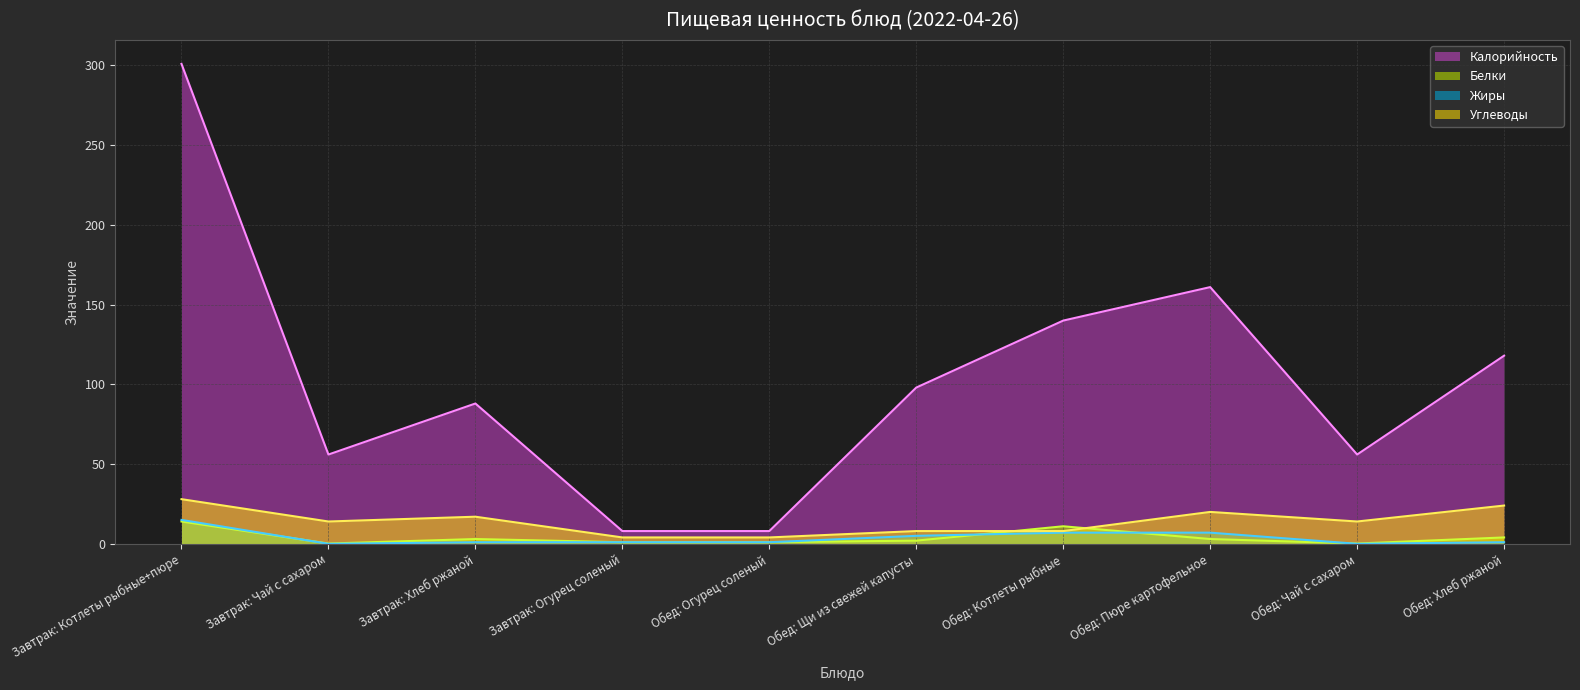

Rank the categories by Калорийность (линия) value from lowest to highest.

Завтрак: Огурец соленый, Обед: Огурец соленый, Завтрак: Чай с сахаром, Обед: Чай с сахаром, Завтрак: Хлеб ржаной, Обед: Щи из свежей капусты, Обед: Хлеб ржаной, Обед: Котлеты рыбные, Обед: Пюре картофельное, Завтрак: Котлеты рыбные+пюре